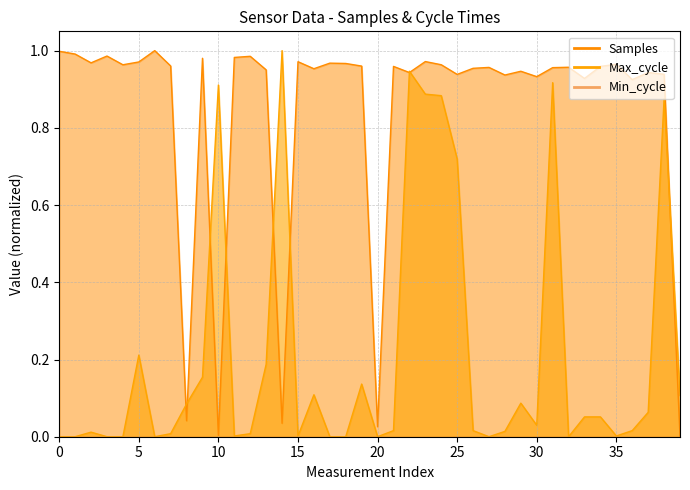

True or false: Max_cycle and Samples cross at least once.

True